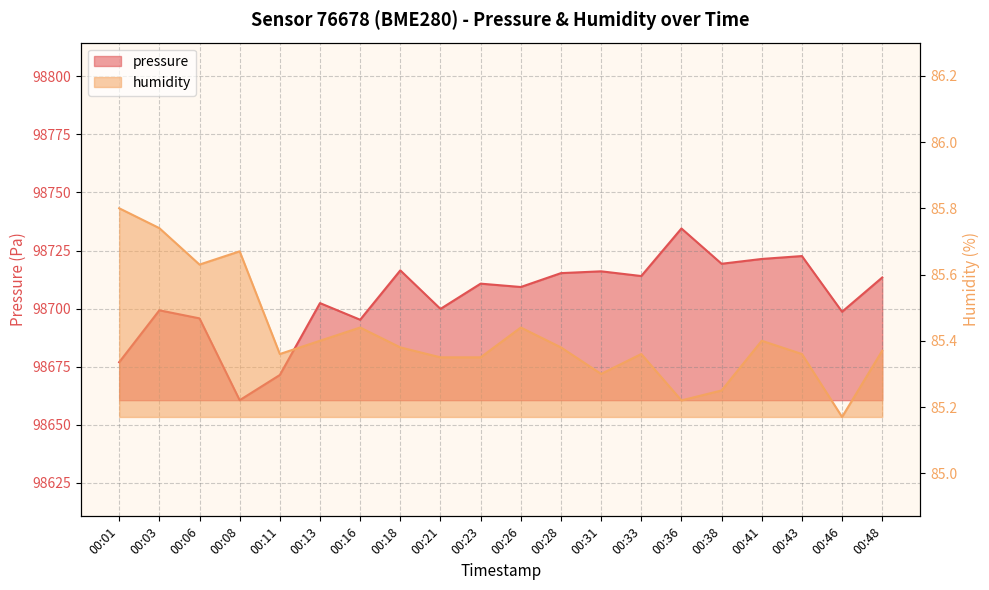

The value of humidity at 00:36 is 85.2. True or false?

True